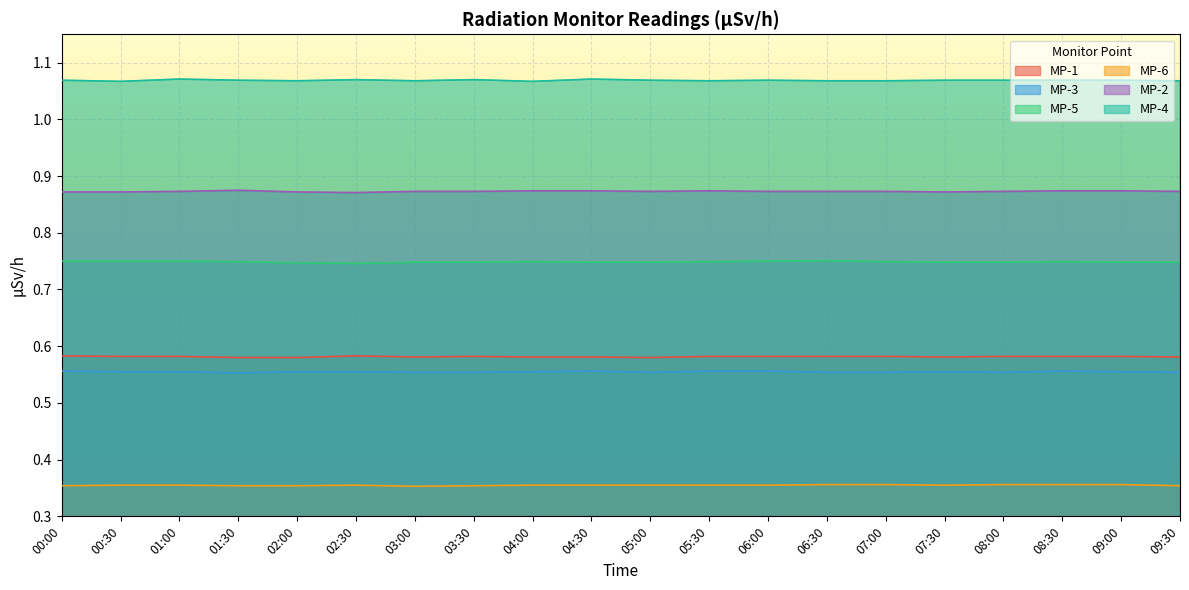

What is the label of the 19th point from the right?

00:30